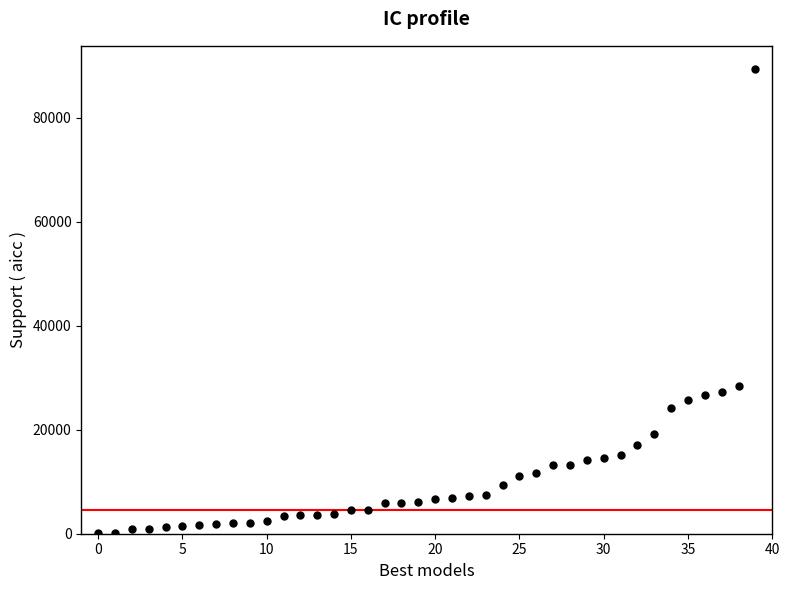

What is the range of Y values (max minus min)?

89301.4